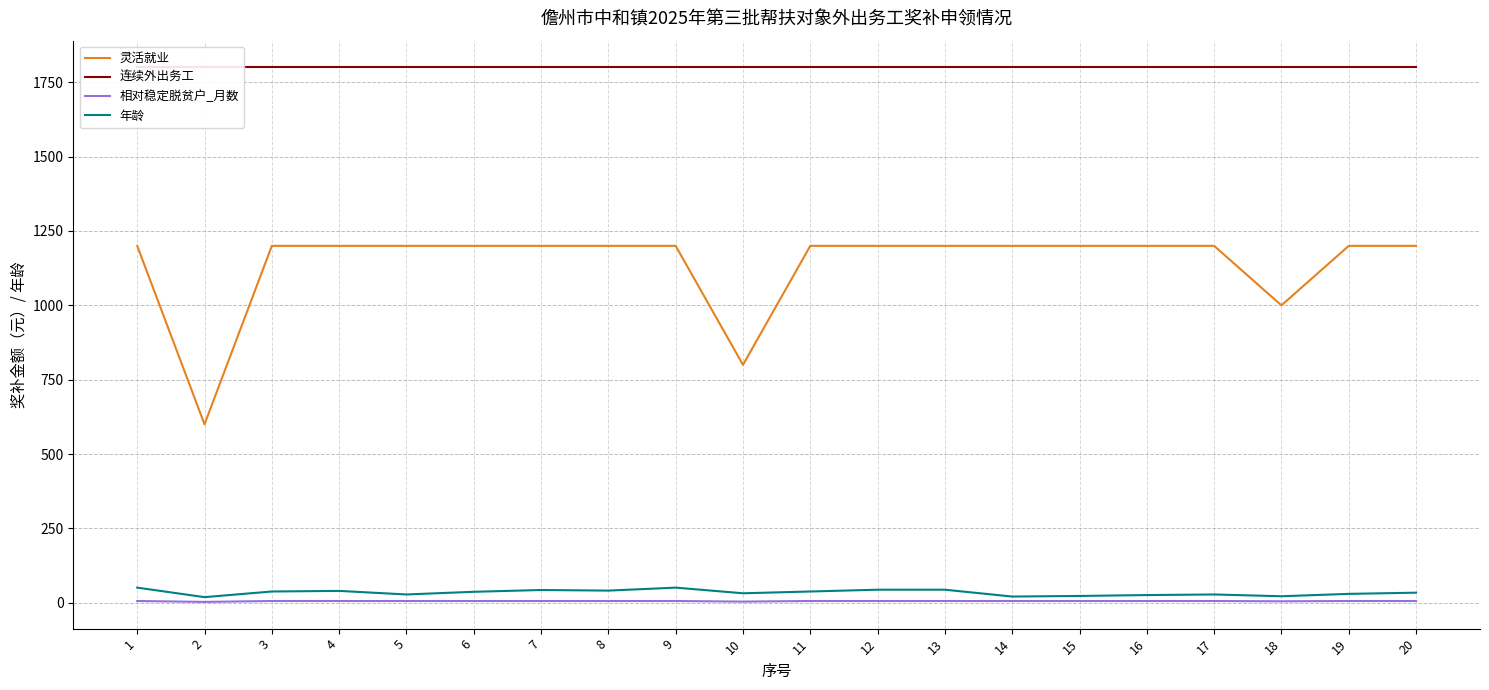

In 年龄, how many points are higher than both neighbors (excluding endpoints)?

4